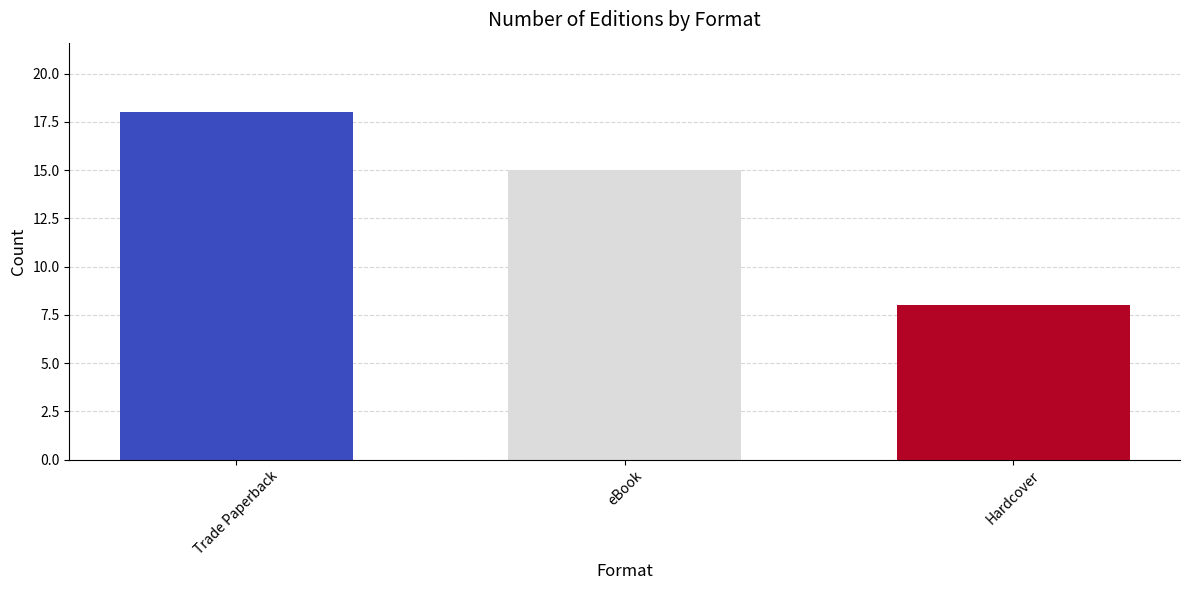

The chart shows a value of 10 at Trade Paperback. True or false?

False